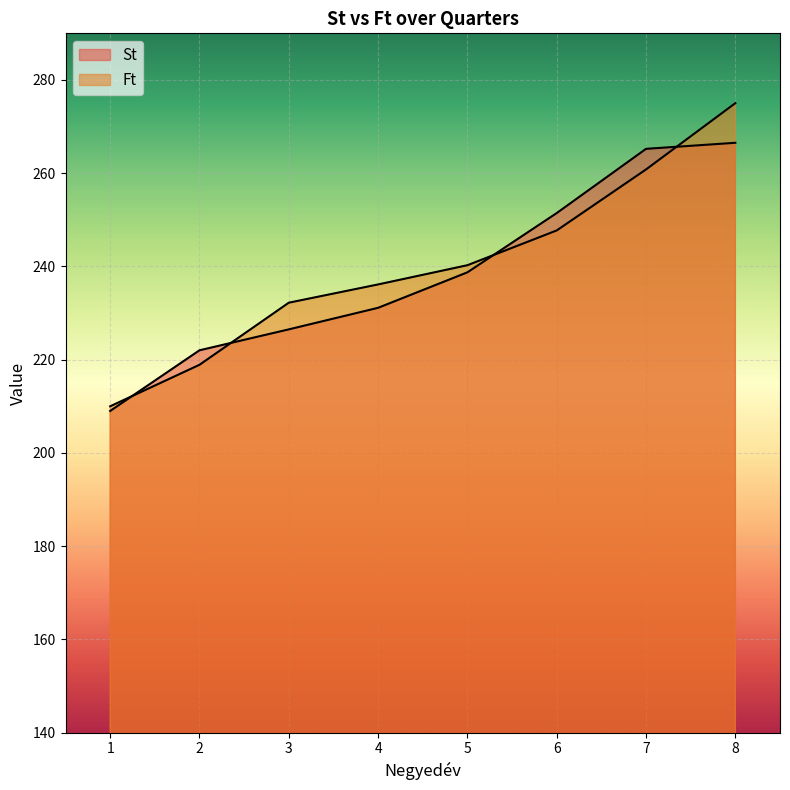

What is the value of the St point at the 3rd from the left?

226.5